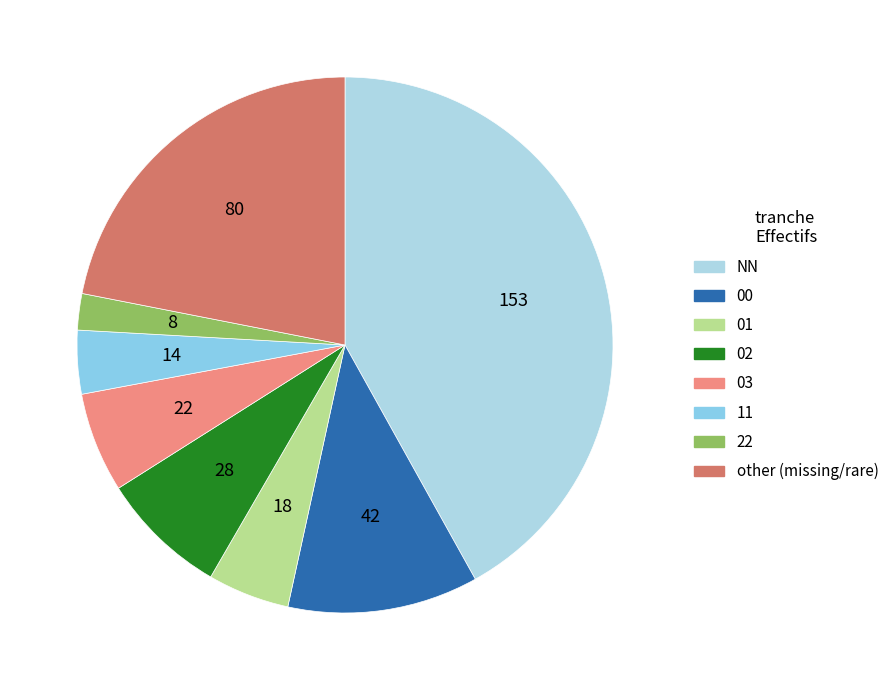

To the nearest percent, what percentage of the pie is other?

22%